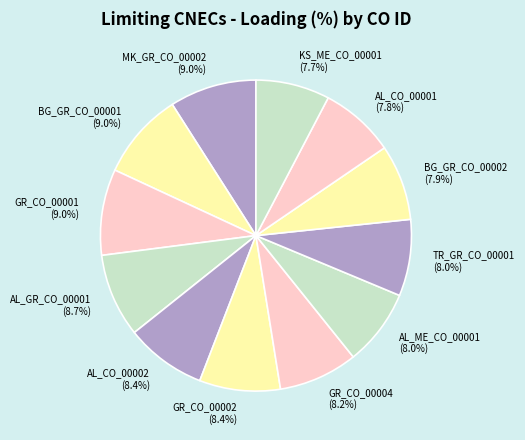

The AL_CO_00002 slice represents 19% of the pie. True or false?

False